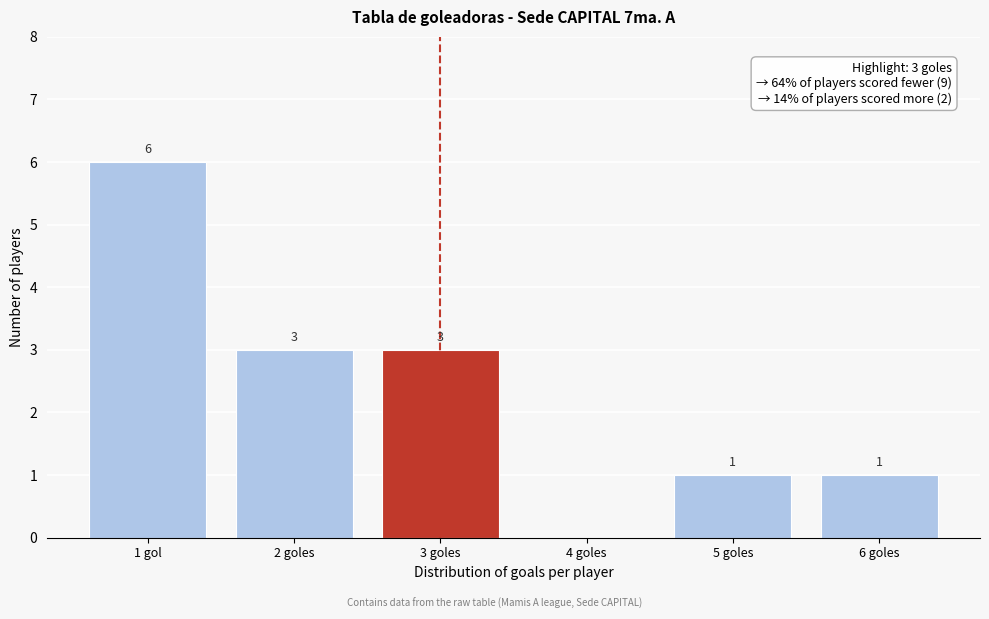

Reading left to right, what are all the values shown in this chart?

1 gol=6	2 goles=3	3 goles=3	4 goles=0	5 goles=1	6 goles=1